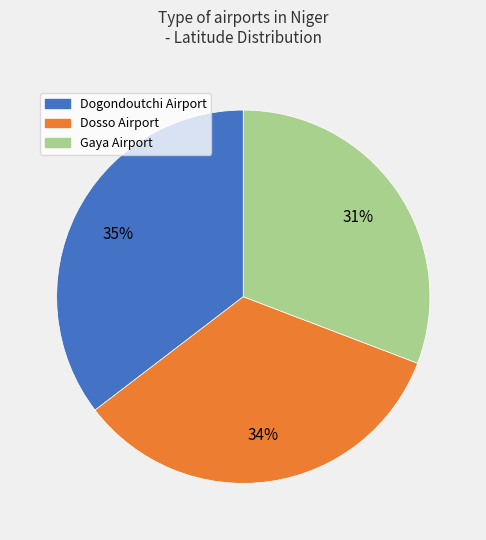

Is the sum of Gaya Airport and Dogondoutchi Airport greater than half?

Yes